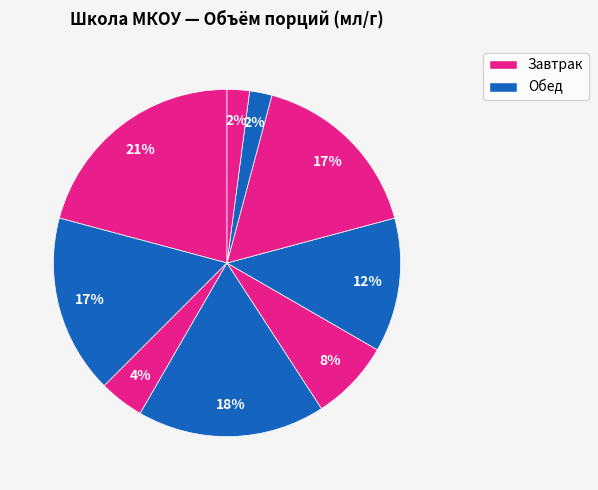

How many segments does this pie chart have?

9